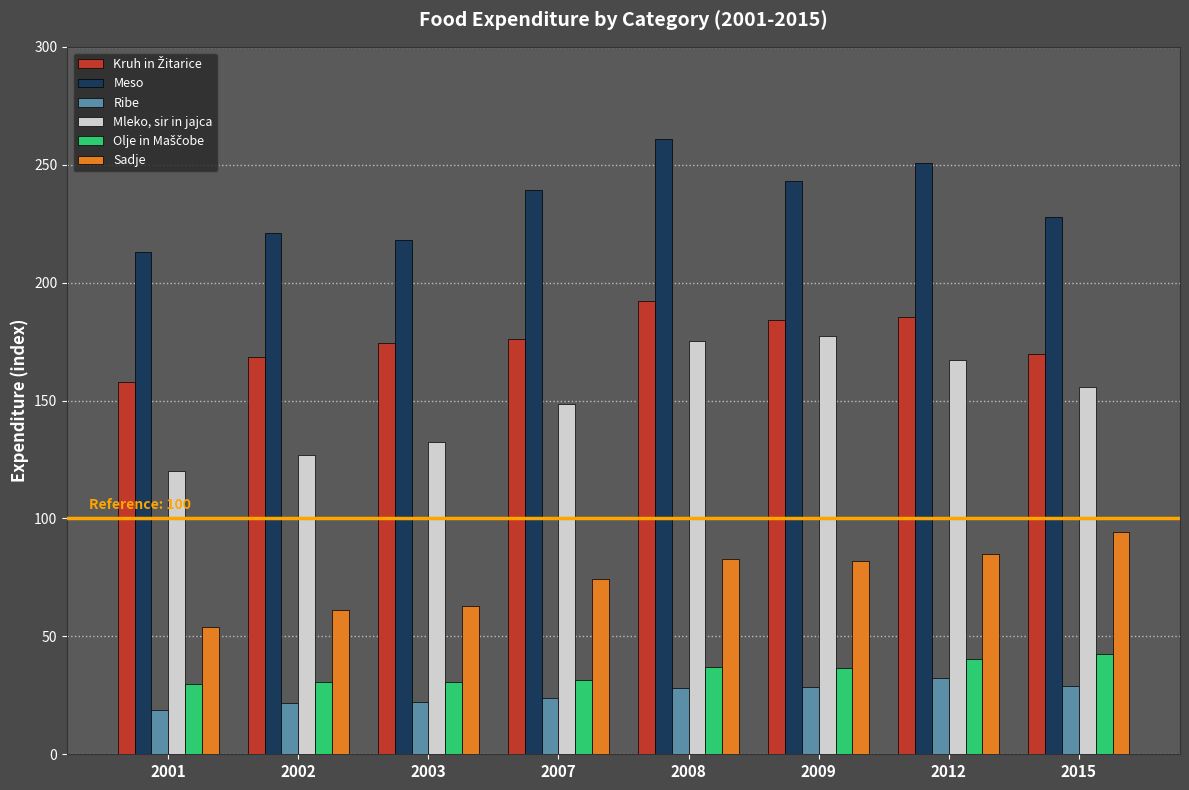

What is the approximate value of Sadje at 2001?

54.0